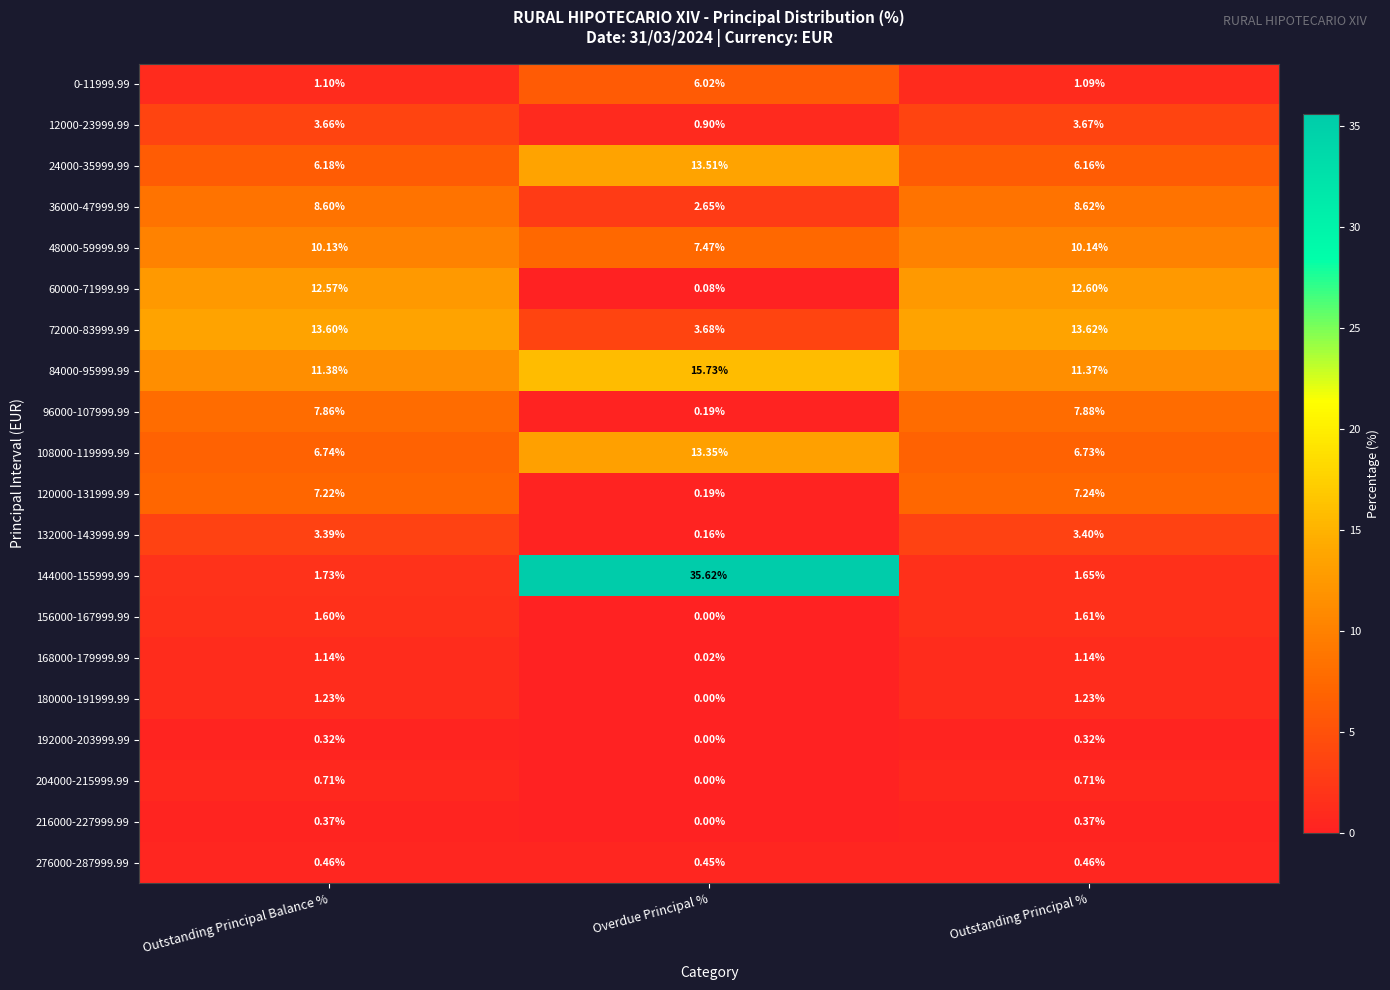

Which category has the lowest value in the 216000-227999.99 series?

Overdue Principal %